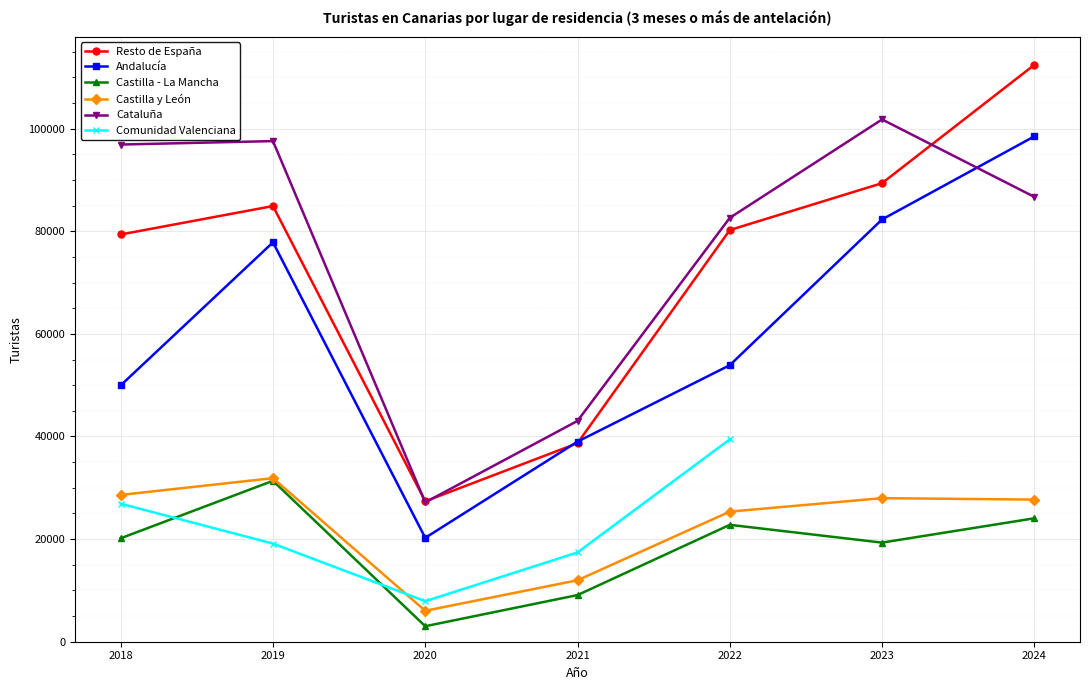

Where is the first local minimum for Cataluña?

2020